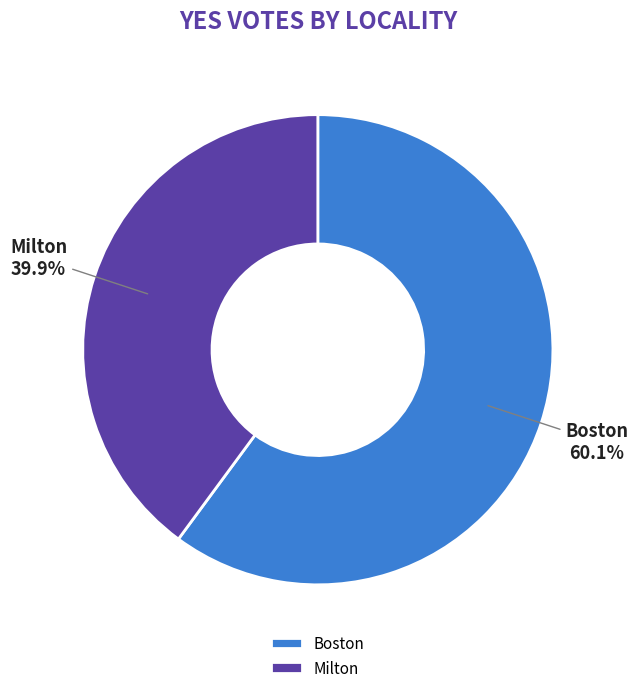

To the nearest percent, what percentage of the pie is Milton?

40%